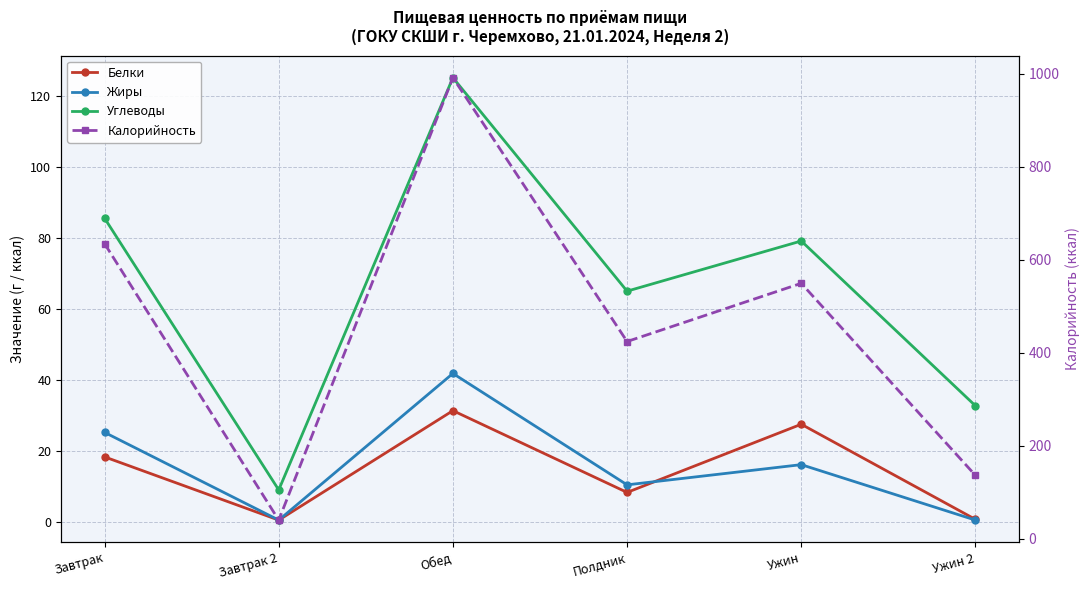

What is the sum of all Калорийность values?

2775.7